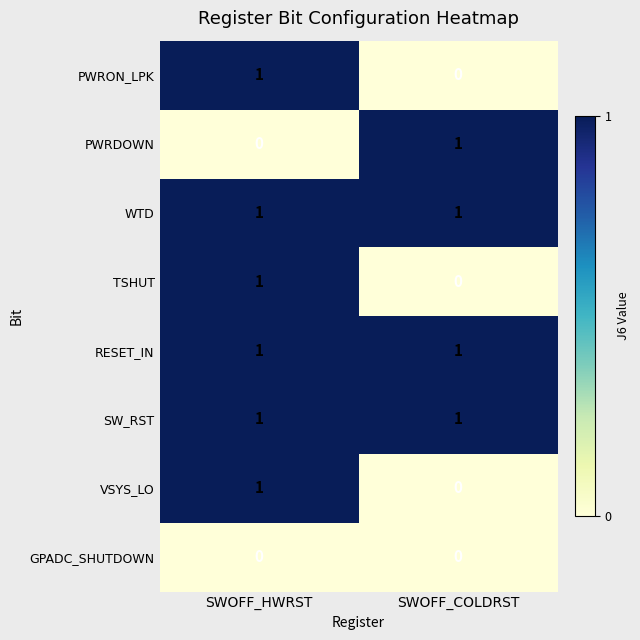

Reading left to right, transcribe all the data shown in this chart.

PWRON_LPK: SWOFF_HWRST=1	SWOFF_COLDRST=0
PWRDOWN: SWOFF_HWRST=0	SWOFF_COLDRST=1
WTD: SWOFF_HWRST=1	SWOFF_COLDRST=1
TSHUT: SWOFF_HWRST=1	SWOFF_COLDRST=0
RESET_IN: SWOFF_HWRST=1	SWOFF_COLDRST=1
SW_RST: SWOFF_HWRST=1	SWOFF_COLDRST=1
VSYS_LO: SWOFF_HWRST=1	SWOFF_COLDRST=0
GPADC_SHUTDOWN: SWOFF_HWRST=0	SWOFF_COLDRST=0